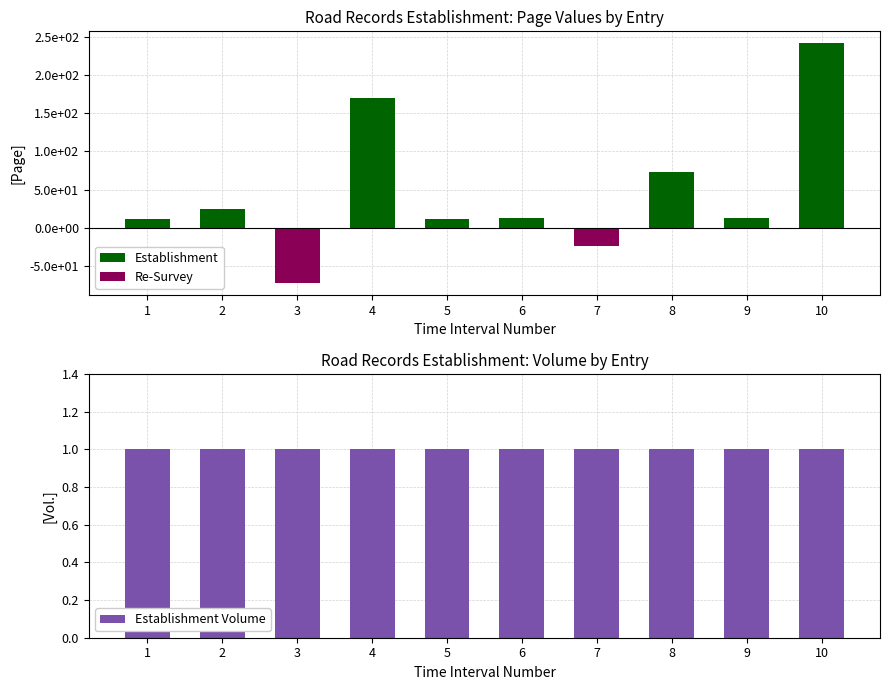

Which series has the largest range (max minus min)?

Establishment